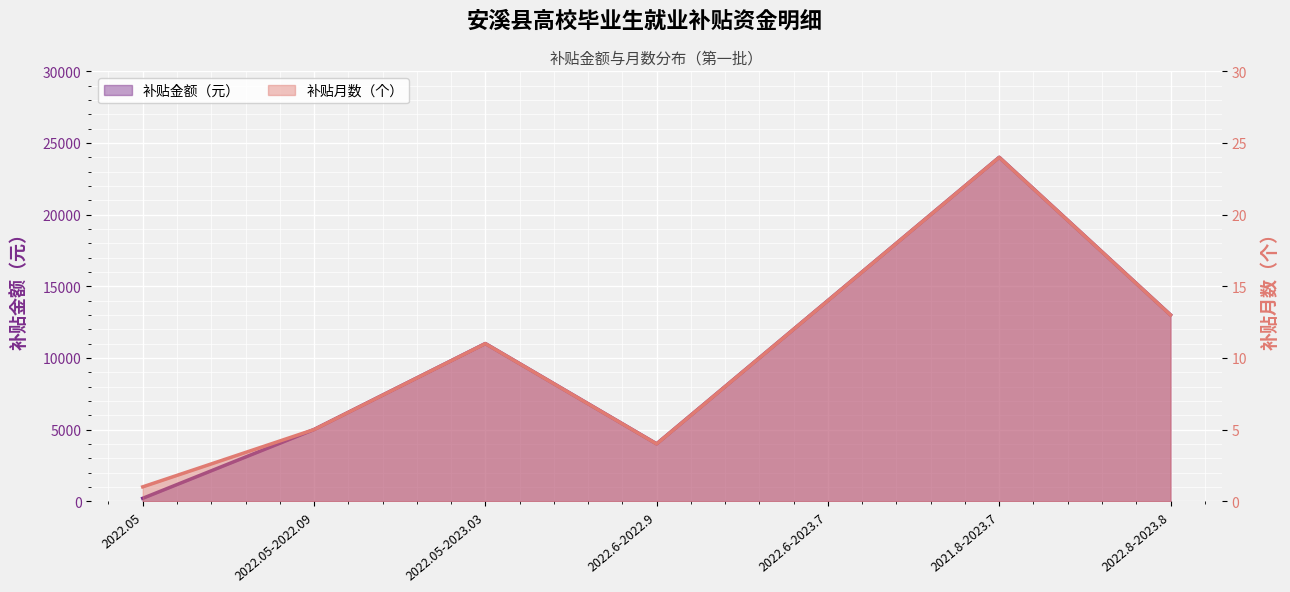

What is the average value of the 补贴金额（元） series?

10171